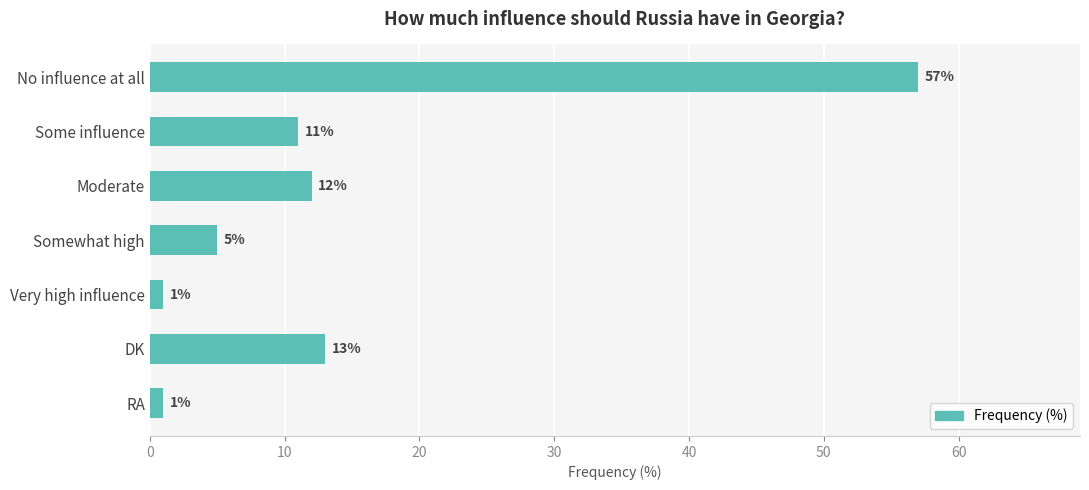

What is the greatest value displayed?

57